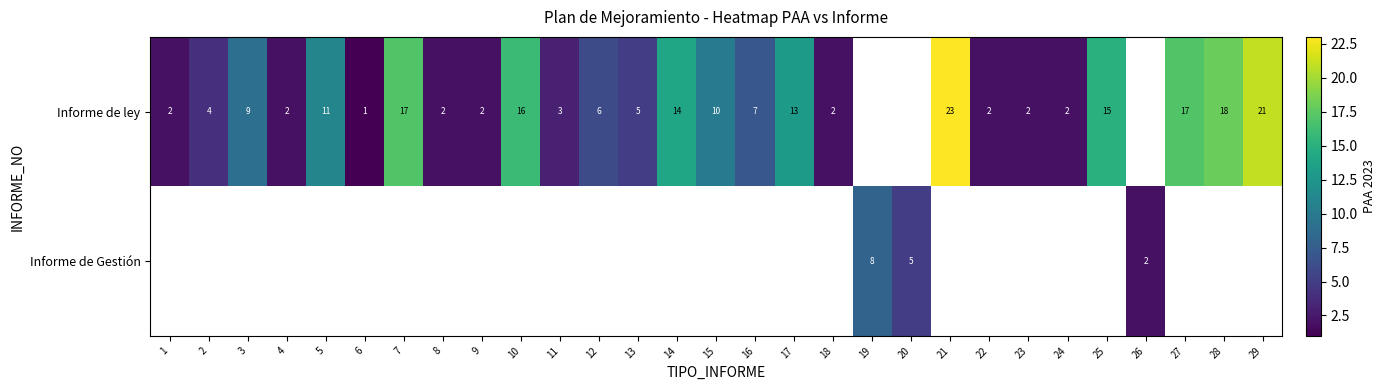

How many data points in Informe de ley are less than 9?

14